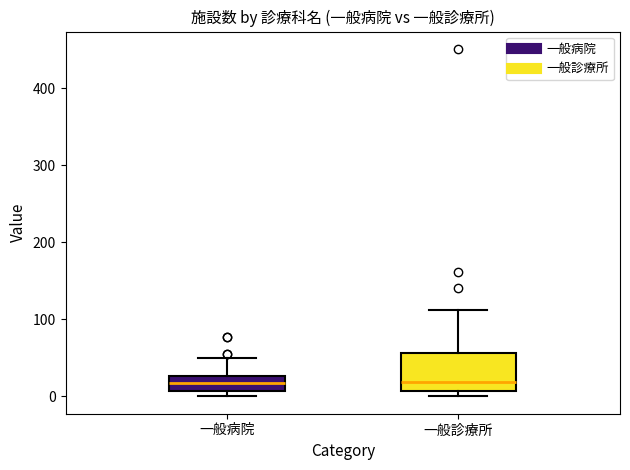

Reading left to right, read every box against the y-axis: the position of its median line, the range the box covers, and the ends of its whiskers. The values are not printed on the chart, so give them approximately, as read against the axis.

一般病院: median 20, box 10 to 30, whiskers 0 to 50
一般診療所: median 20, box 10 to 60, whiskers 0 to 110